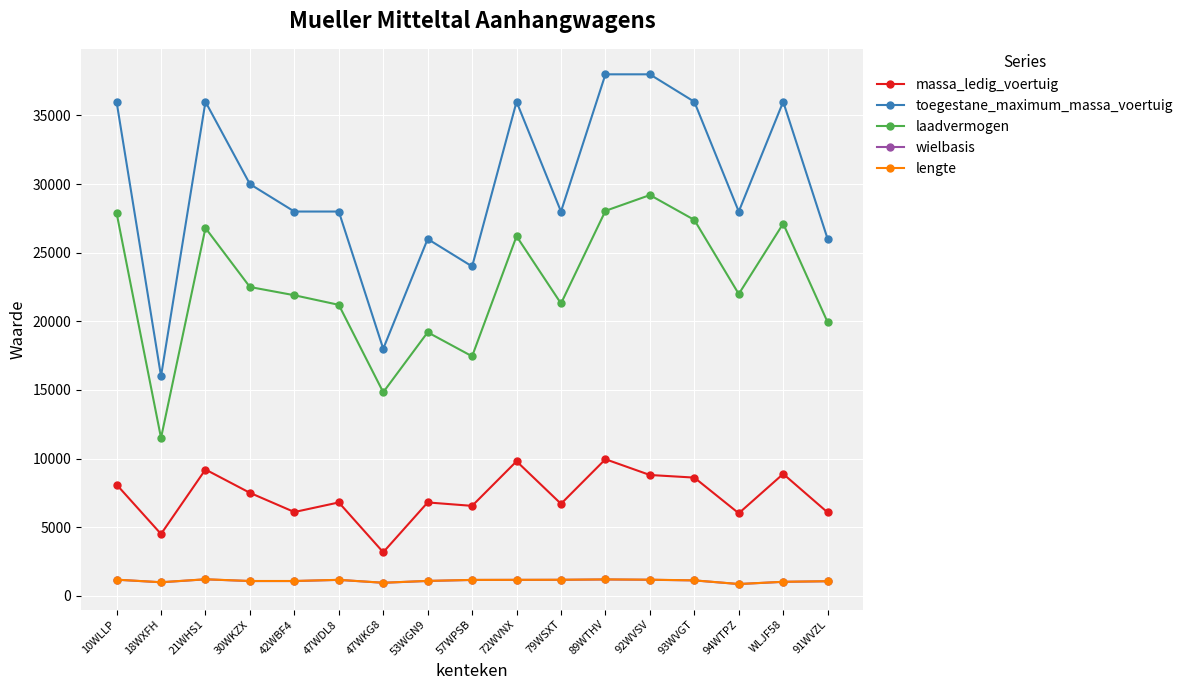

True or false: wielbasis has more than 1 interior local peaks.

True